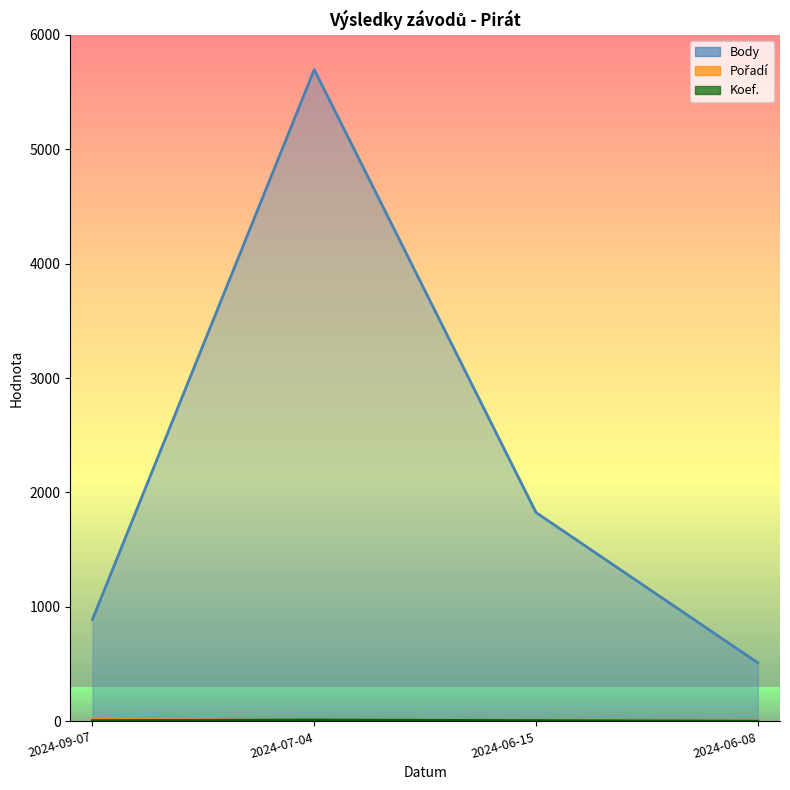

What is the total value across all series at 2024-09-07?

914